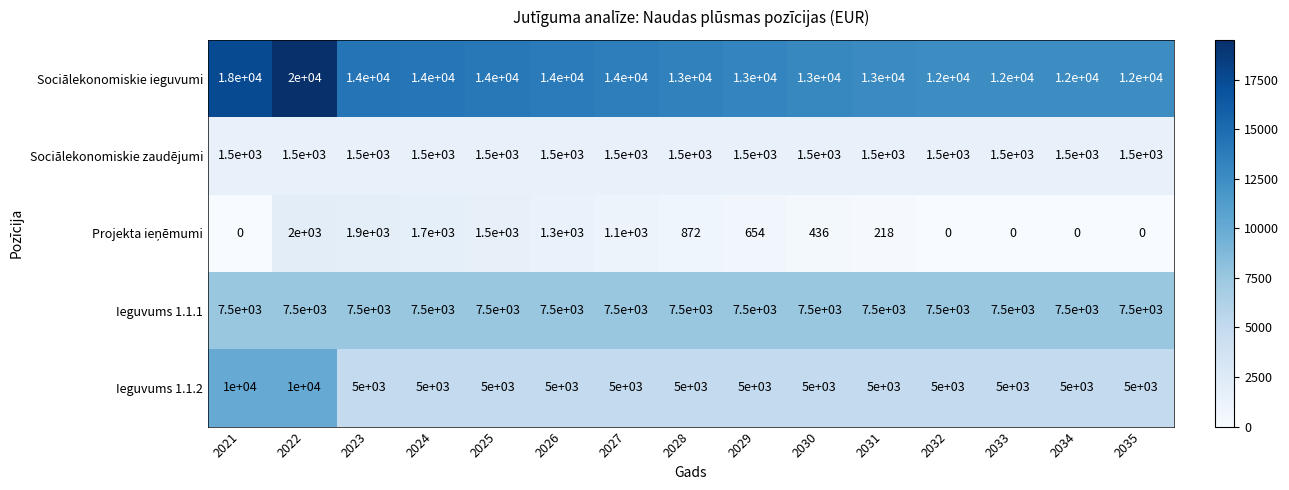

What is the total value across all series at 2029?

27654